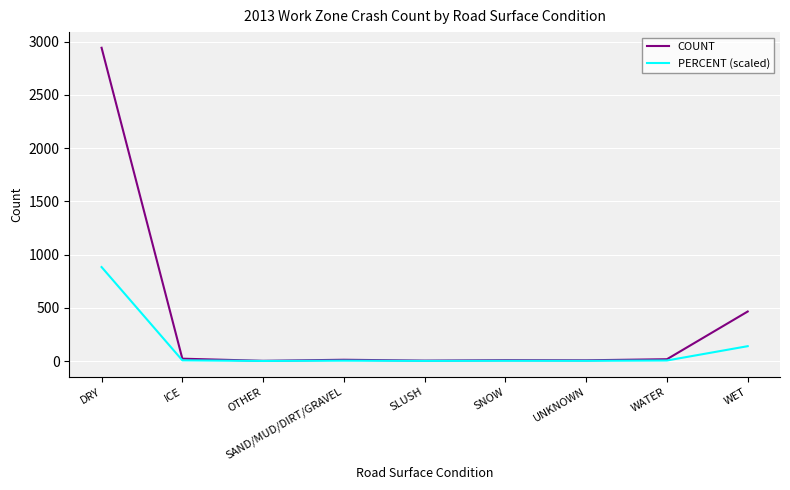

What is the difference between the maximum and second lowest values in the COUNT series?

2938.0